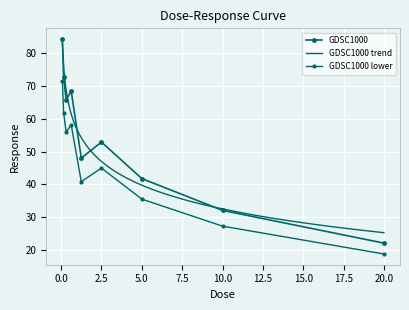

List the labels in order of value, largest first.

0.078125, 0.15625, 0.625, 0.3125, 2.5, 1.25, 5.0, 10.0, 20.0